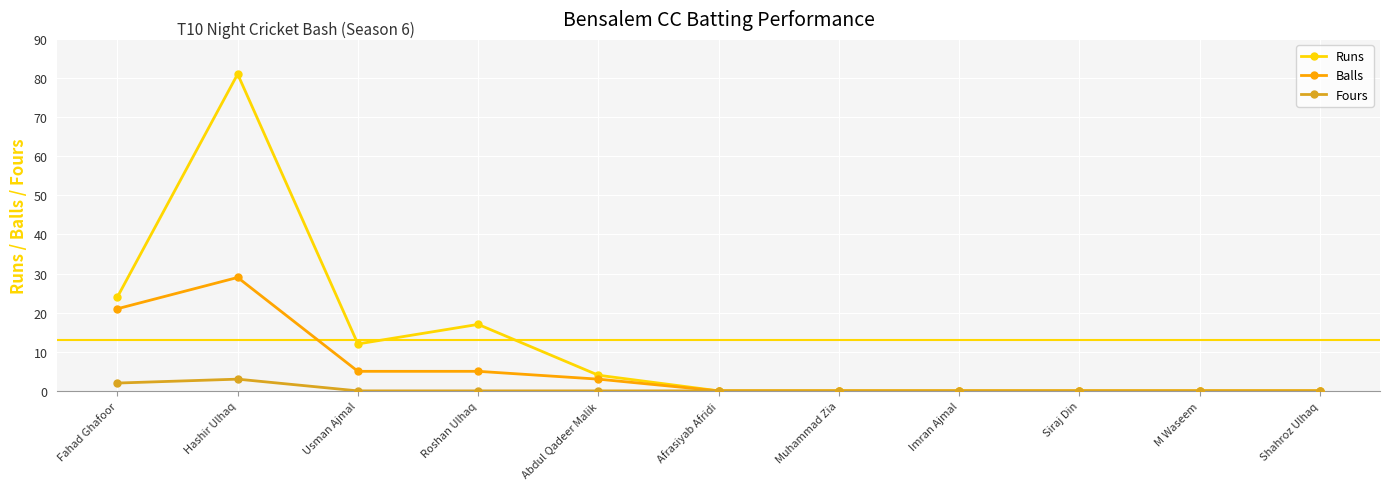

At which category does Balls reach its first local peak?

Hashir Ulhaq